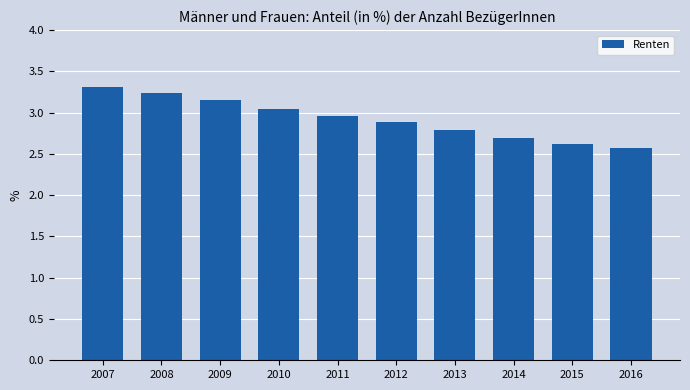

Rank the categories by value from lowest to highest.

2016, 2015, 2014, 2013, 2012, 2011, 2010, 2009, 2008, 2007